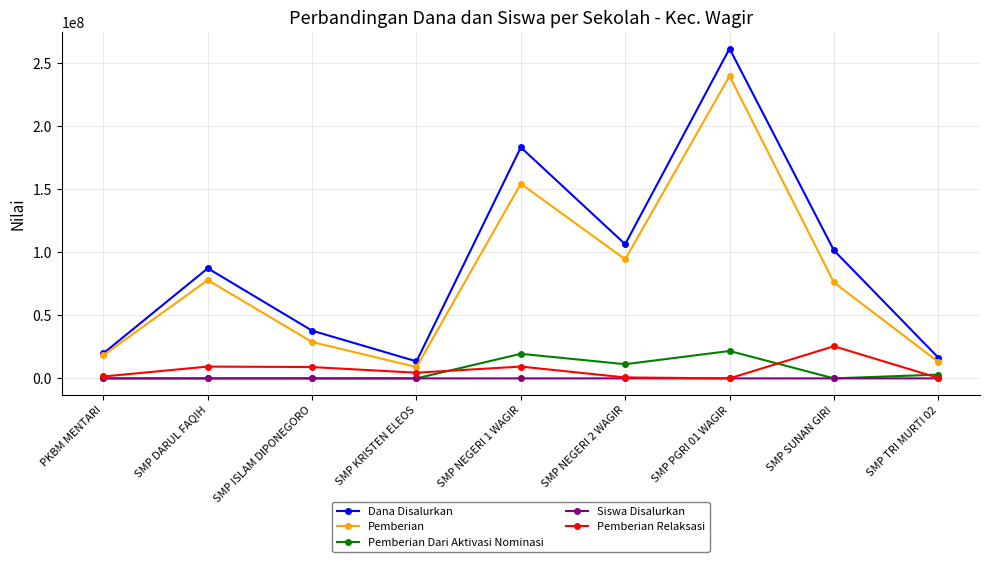

What is the total value across all series at PKBM MENTARI?

39750027